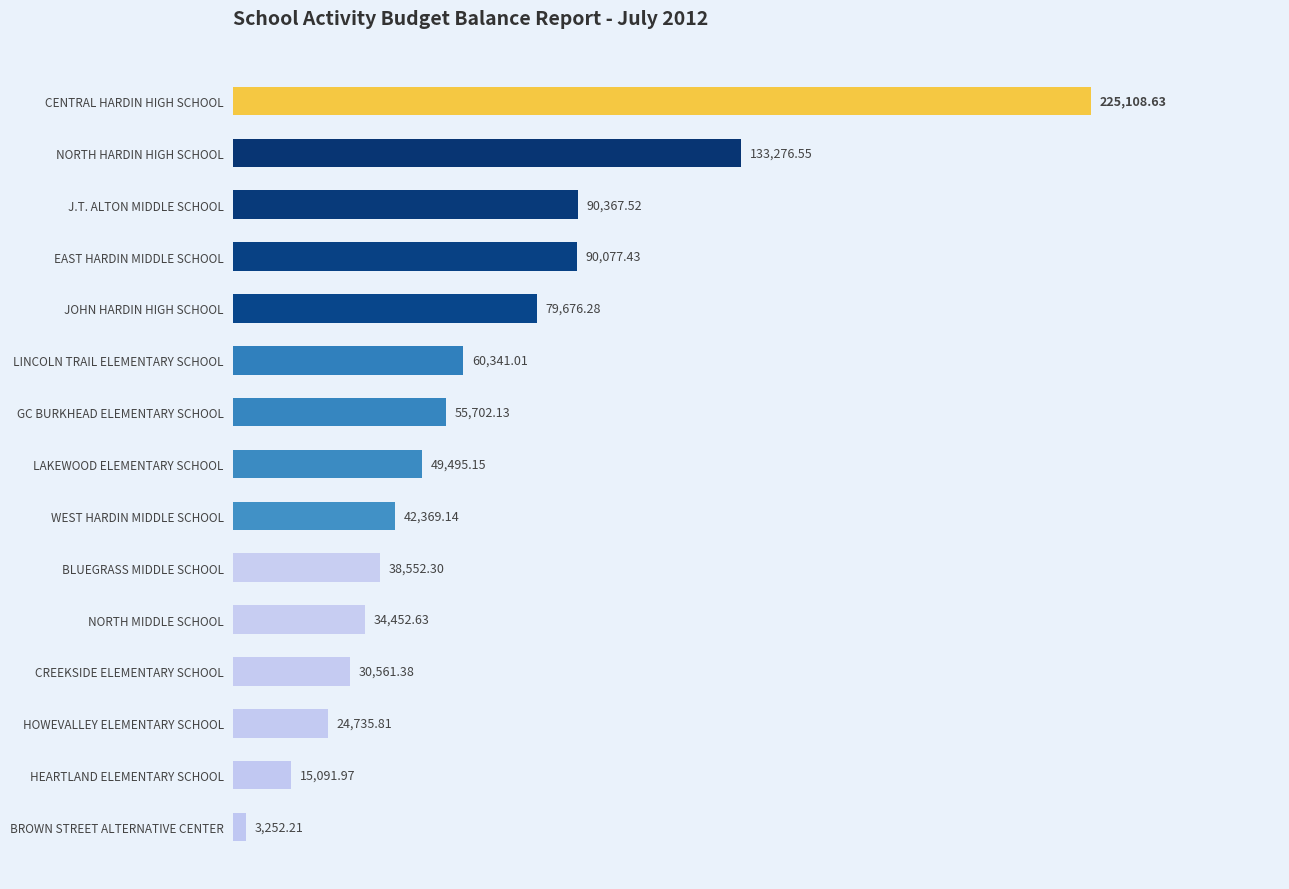

What is the average value?

64870.7